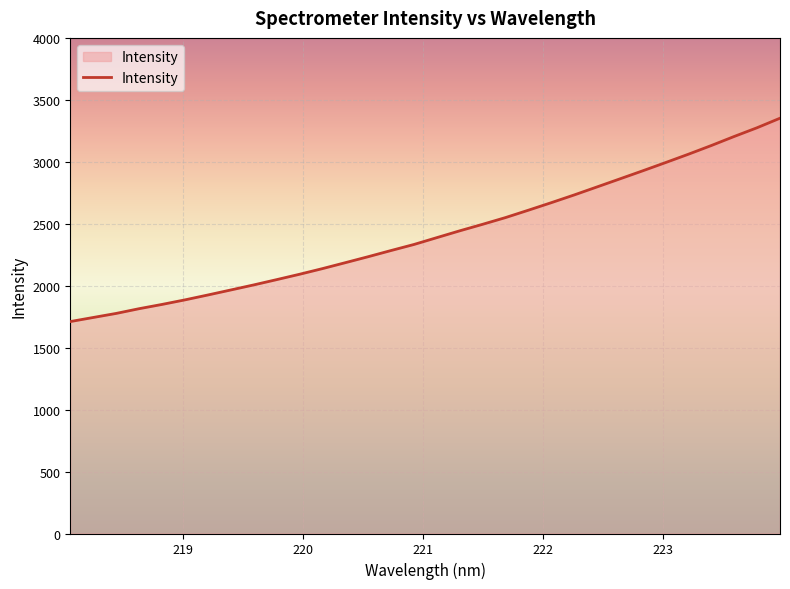

What is the difference between the maximum and minimum values?

1641.1